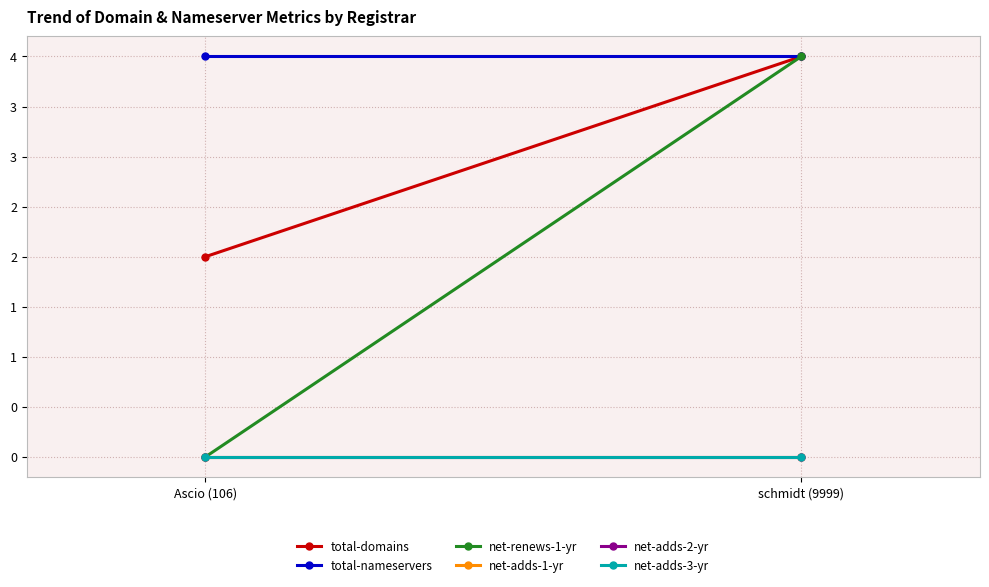

How many values in net-renews-1-yr are above zero?

1